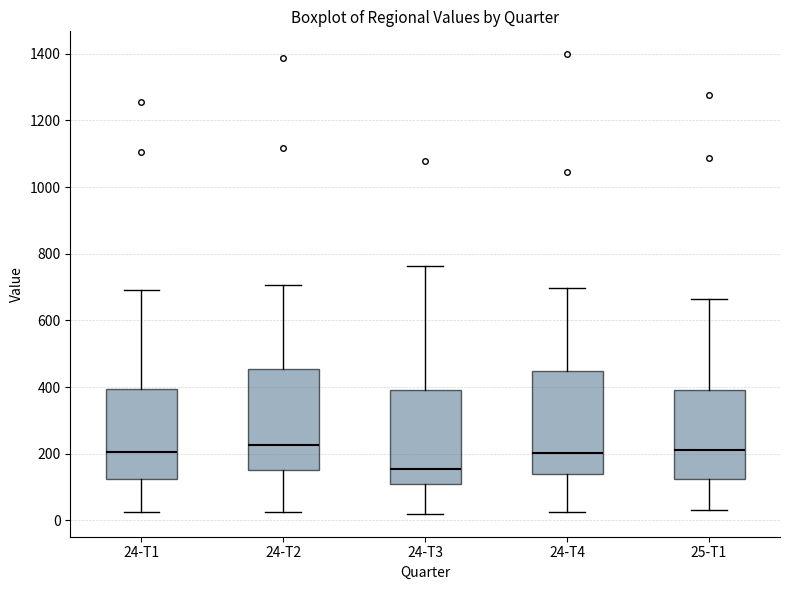

Reading left to right, transcribe this box plot: for each box, give where its median line is, the range the box spans, and where its two whiskers end, as read against the y-axis. The values are not printed on the chart, so give them approximately, as read against the axis.

24-T1: median 200, box 120 to 400, whiskers 20 to 700
24-T2: median 220, box 160 to 460, whiskers 20 to 700
24-T3: median 160, box 100 to 400, whiskers 20 to 760
24-T4: median 200, box 140 to 440, whiskers 20 to 700
25-T1: median 220, box 120 to 400, whiskers 40 to 660